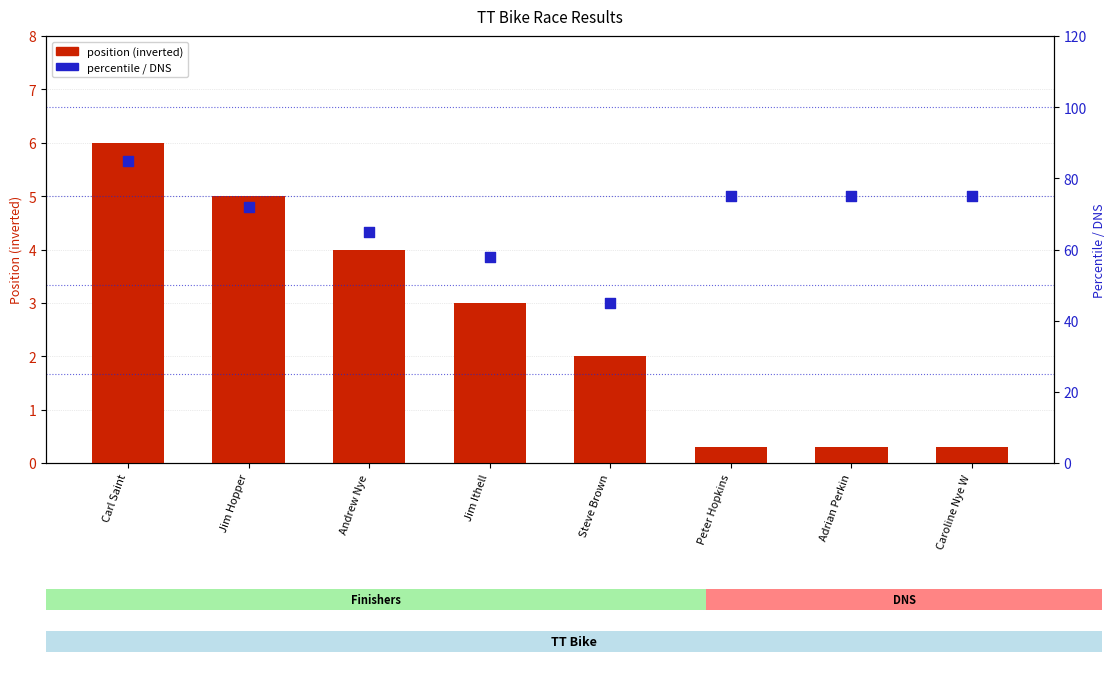

Which has a higher value, Andrew Nye or Jim Ithell?

Andrew Nye